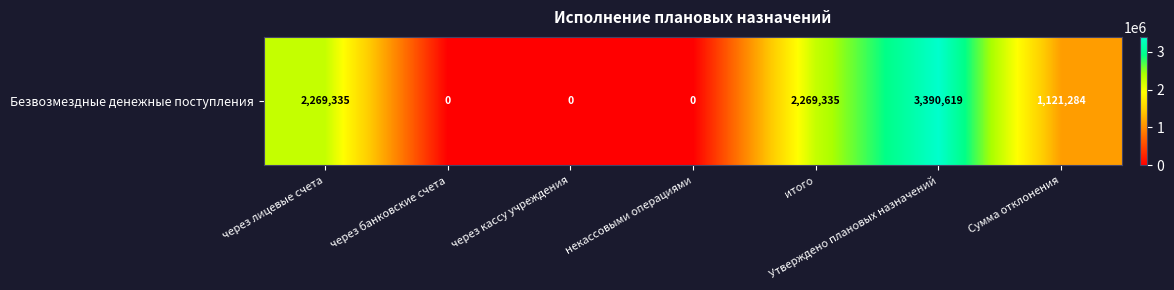

Between через кассу учреждения and итого, which is larger?

итого